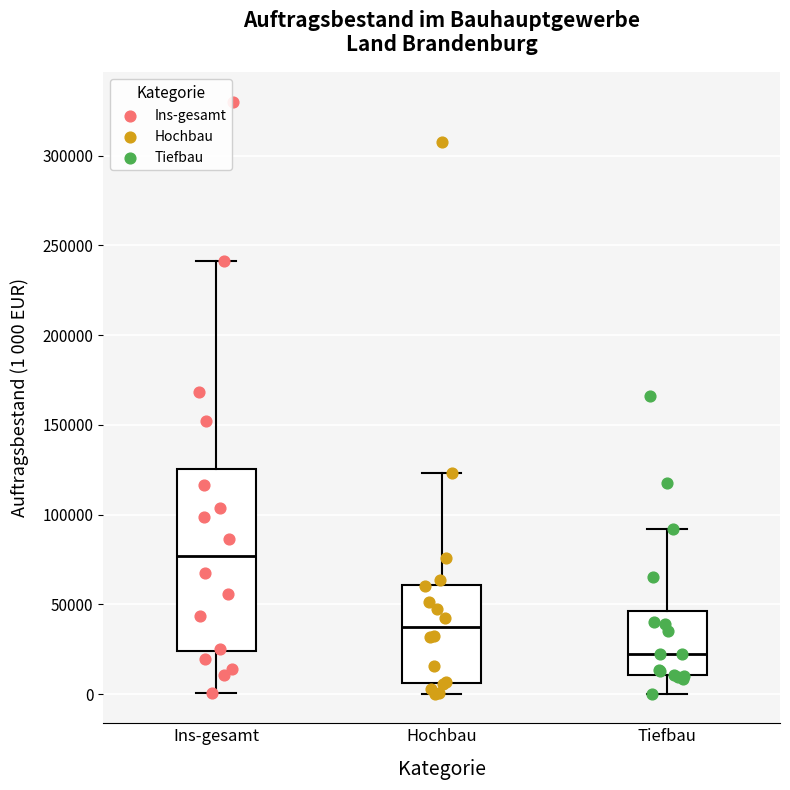

Reading left to right, read every box against the y-axis: the position of its median line, the range the box covers, and the ends of its whiskers. The values are not printed on the chart, so give them approximately, as read against the axis.

Ins-gesamt: median 75000, box 25000 to 125000, whiskers 0 to 240000
Hochbau: median 35000, box 5000 to 60000, whiskers 0 to 125000
Tiefbau: median 25000, box 10000 to 45000, whiskers 0 to 90000